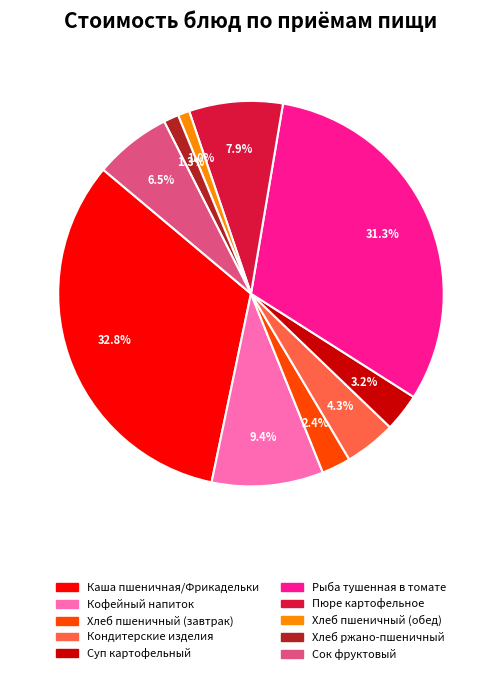

Does Кондитерские изделия represent more than half of the total?

No